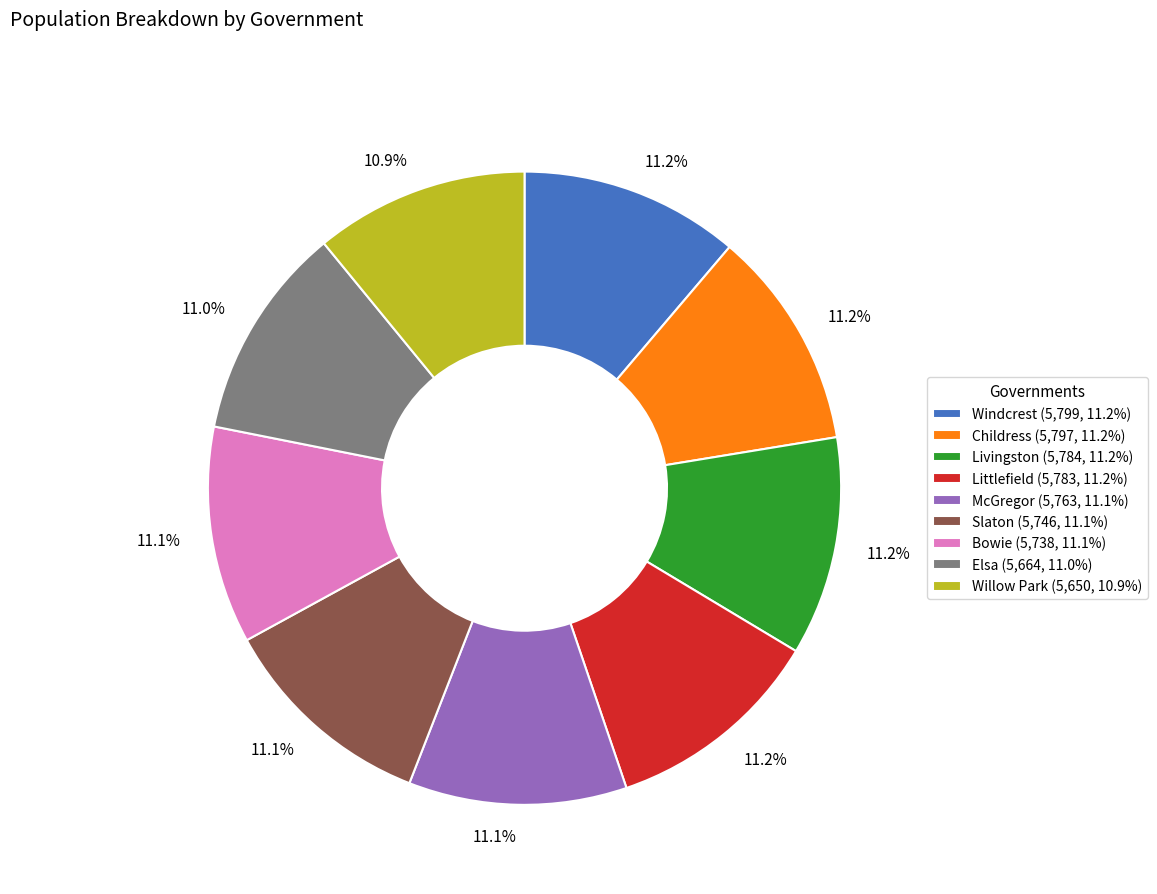

How many slices are in this pie chart?

9